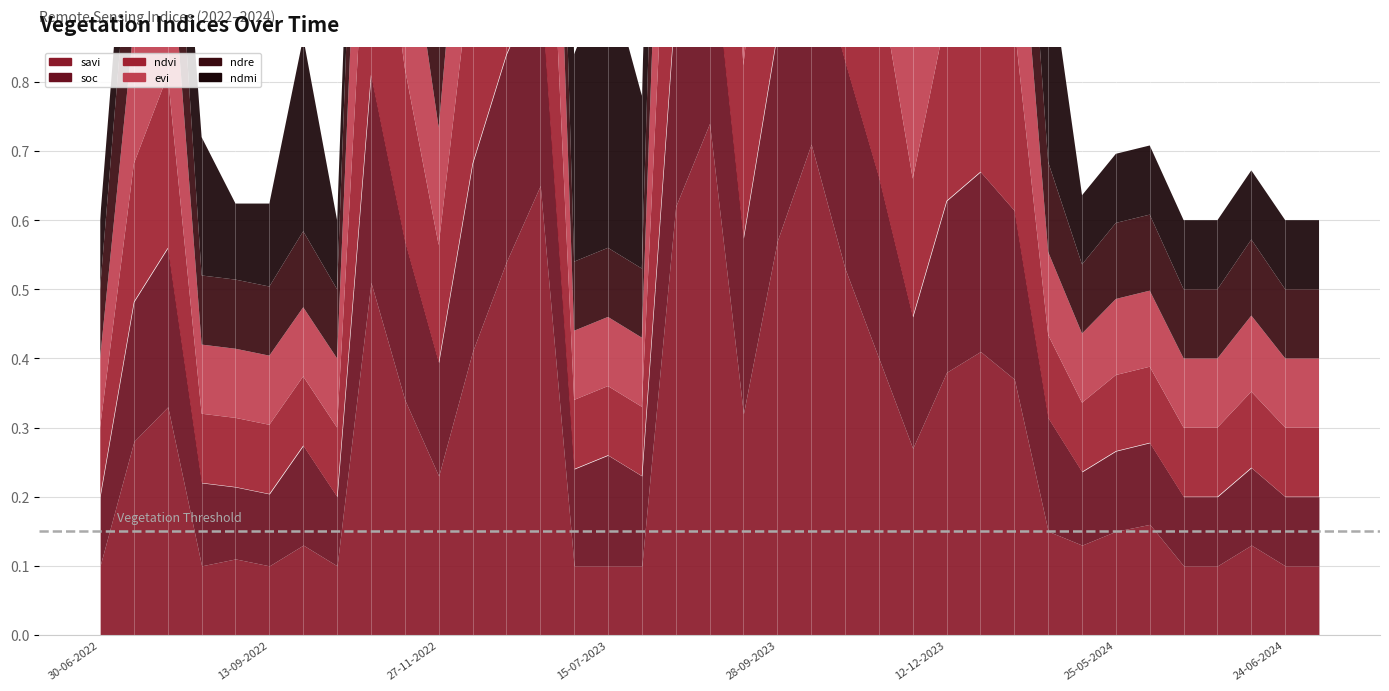

What is the value of the ndvi point at the 16th from the left?

0.1